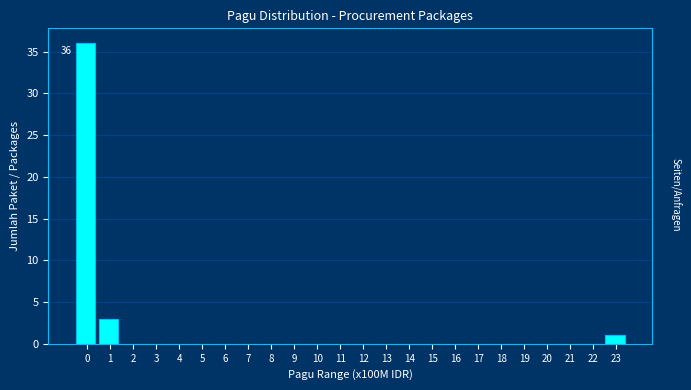

Reading right to left, extract all data points from this chart.

23=1	22=0	21=0	20=0	19=0	18=0	17=0	16=0	15=0	14=0	13=0	12=0	11=0	10=0	9=0	8=0	7=0	6=0	5=0	4=0	3=0	2=0	1=3	0=36